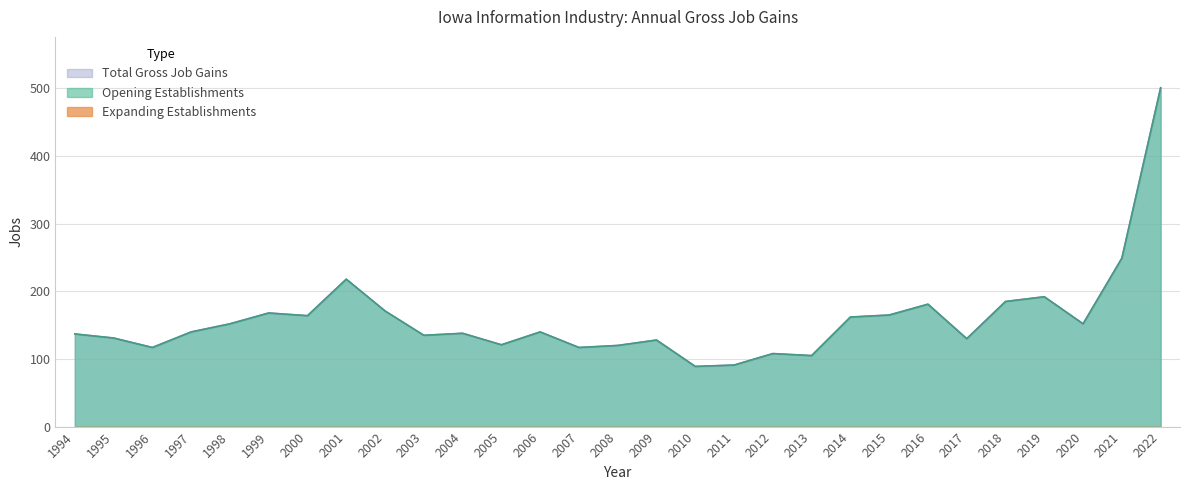

True or false: Total Gross Job Gains and Opening Establishments cross at least once.

False